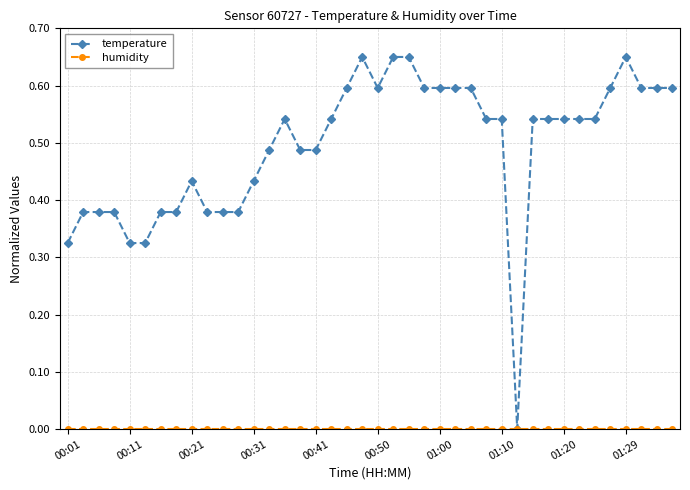

How many distinct data groups are displayed?

2